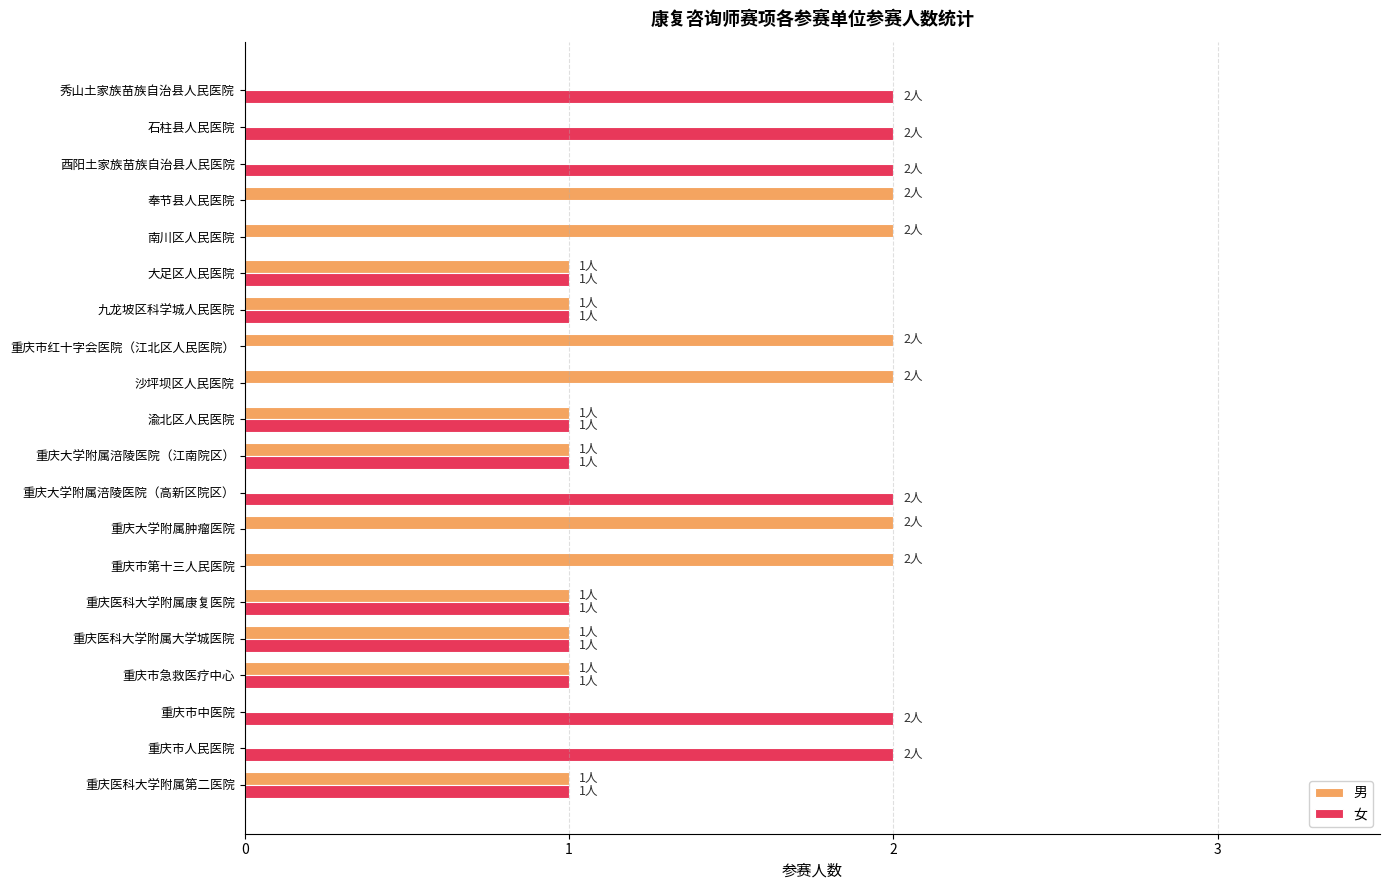

The value of 女 at 重庆市中医院 is 2. True or false?

True